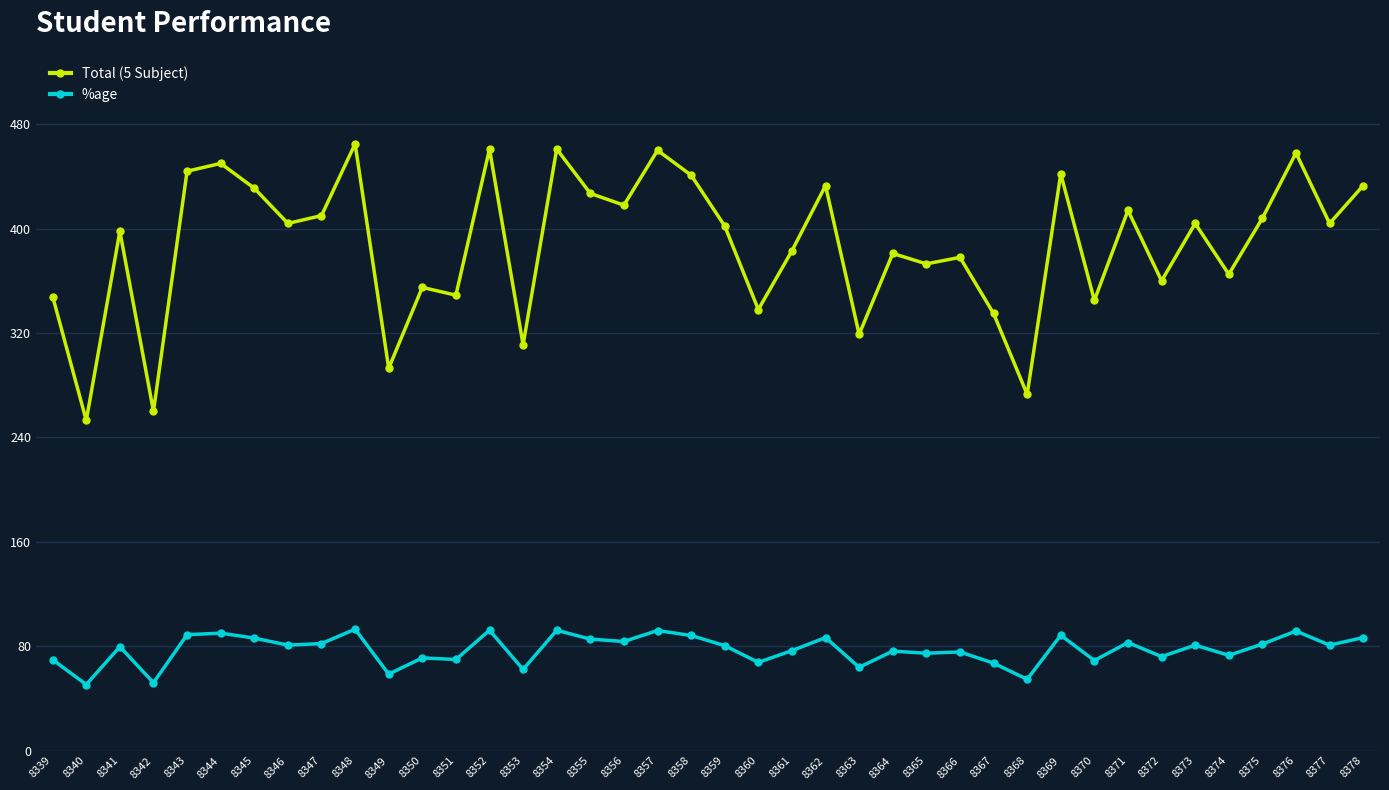

What is the difference between the maximum and second lowest values in the %age series?

41.0